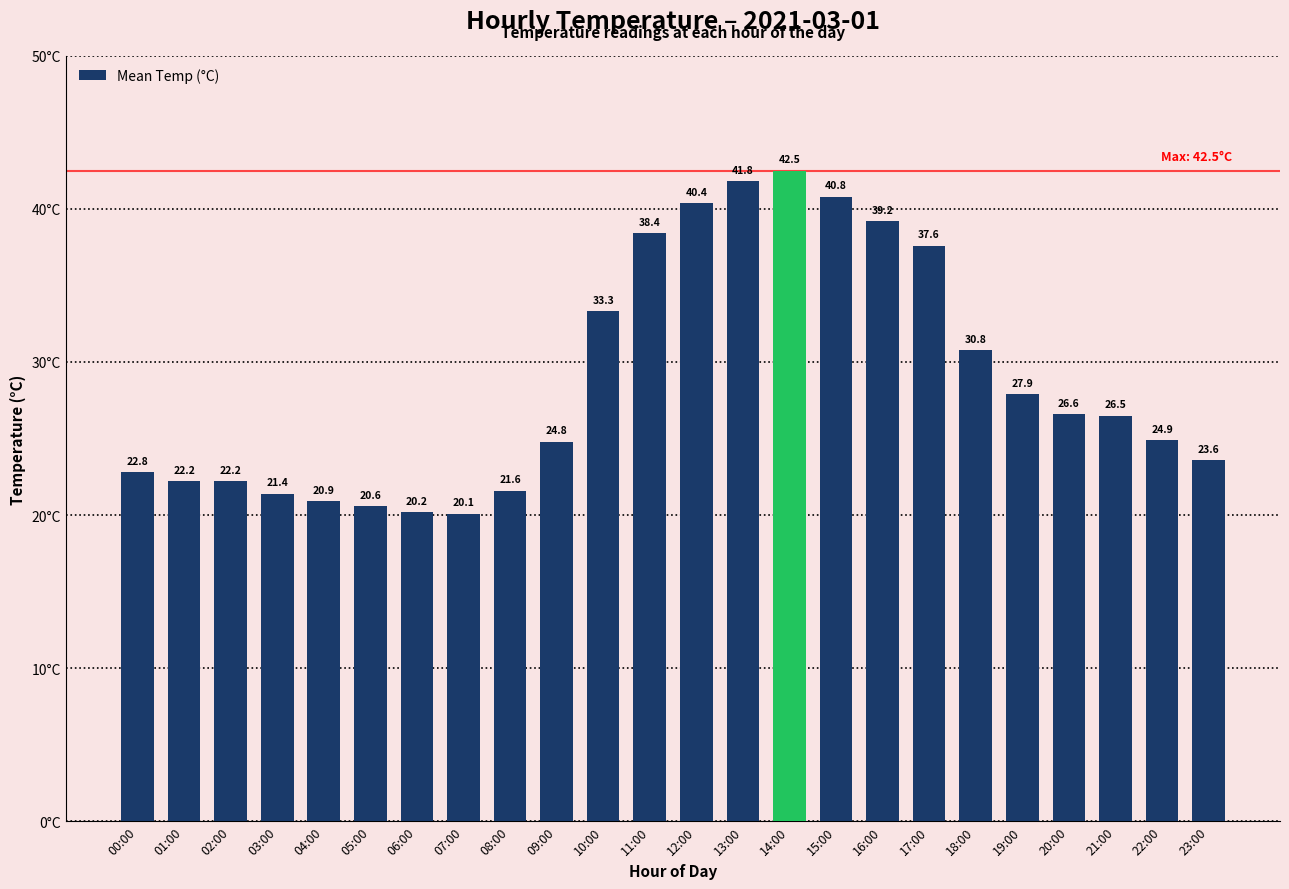

What is the ratio of the value at 22:00 to the value at 10:00?

0.7